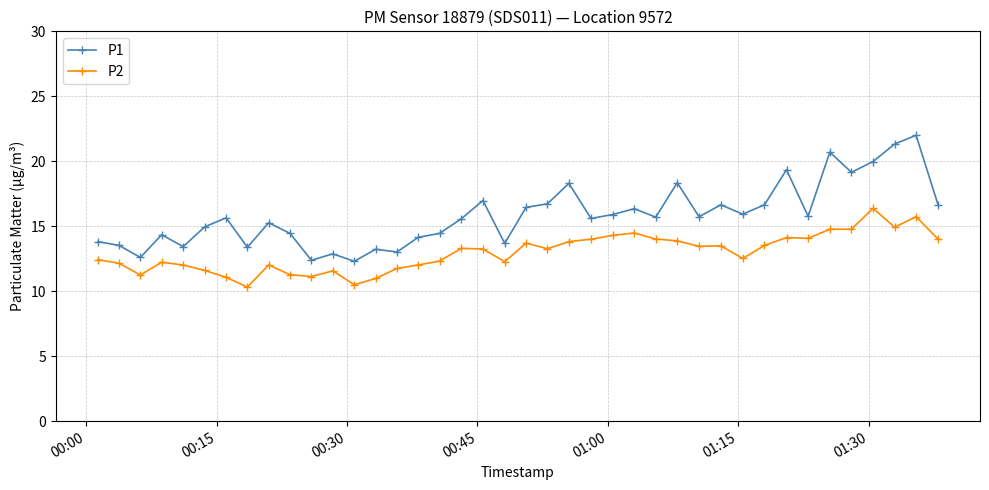

Which series has the largest total across all categories?

P1